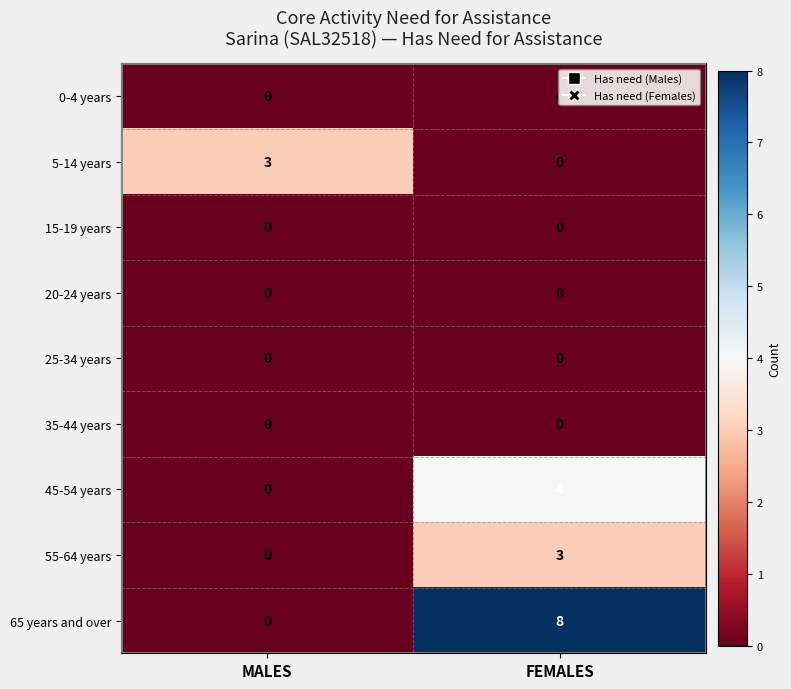

What is the difference between the 45-54 years values at FEMALES and MALES?

4